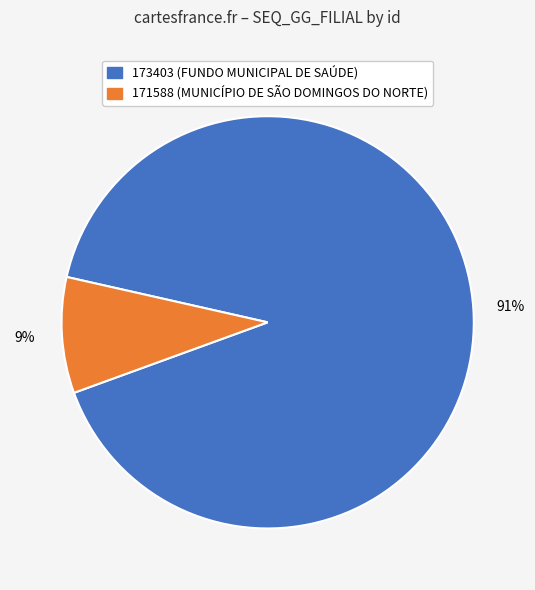

Rank the categories by value from highest to lowest.

173403, 171588